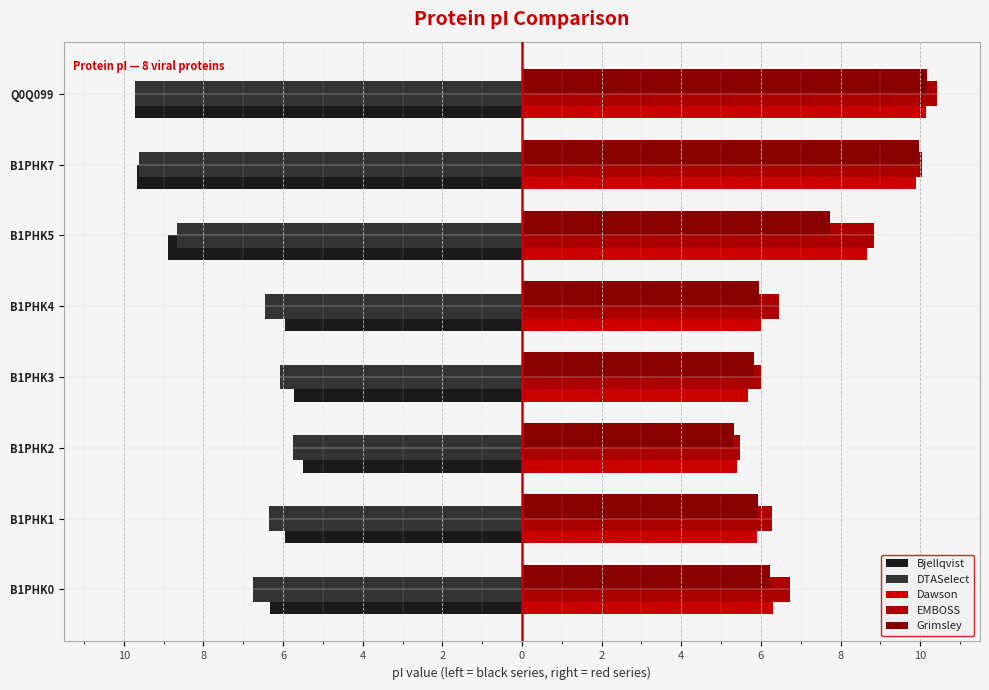

Count the number of categories in the chart.

8